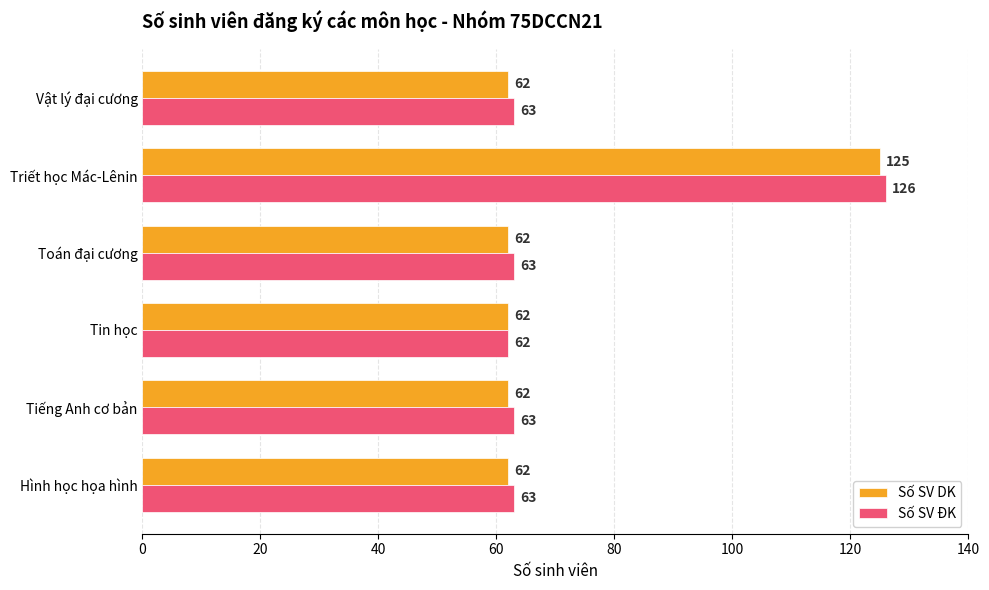

At Toán đại cương, list the series in order from smallest to largest.

Số SV DK, Số SV ĐK